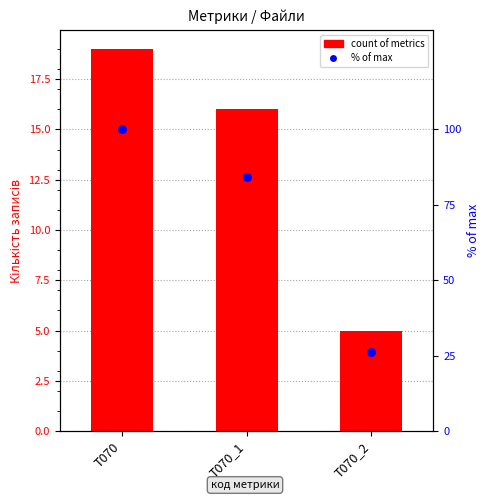

Is the value of count of metrics at T070 greater than the value of % of max at T070?

No